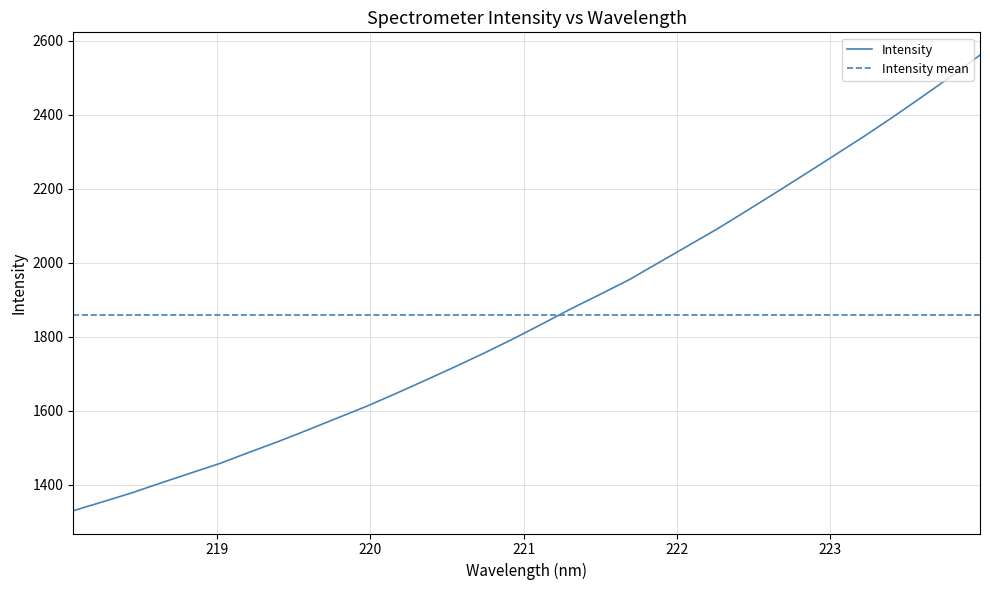

Which category has the highest value across all series?

223.9802